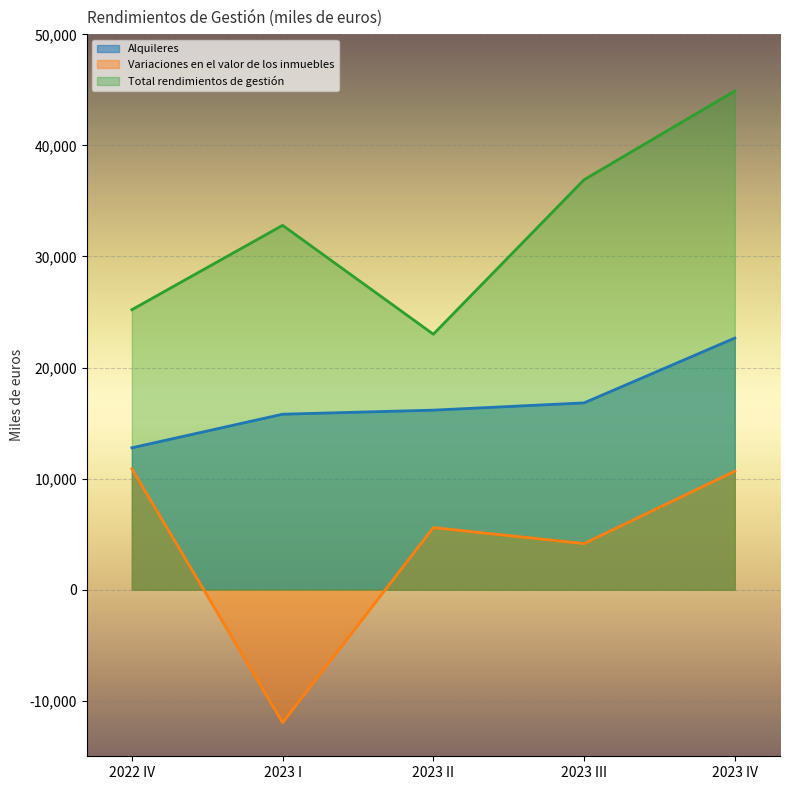

Which series has the largest total across all categories?

Total rendimientos de gestión